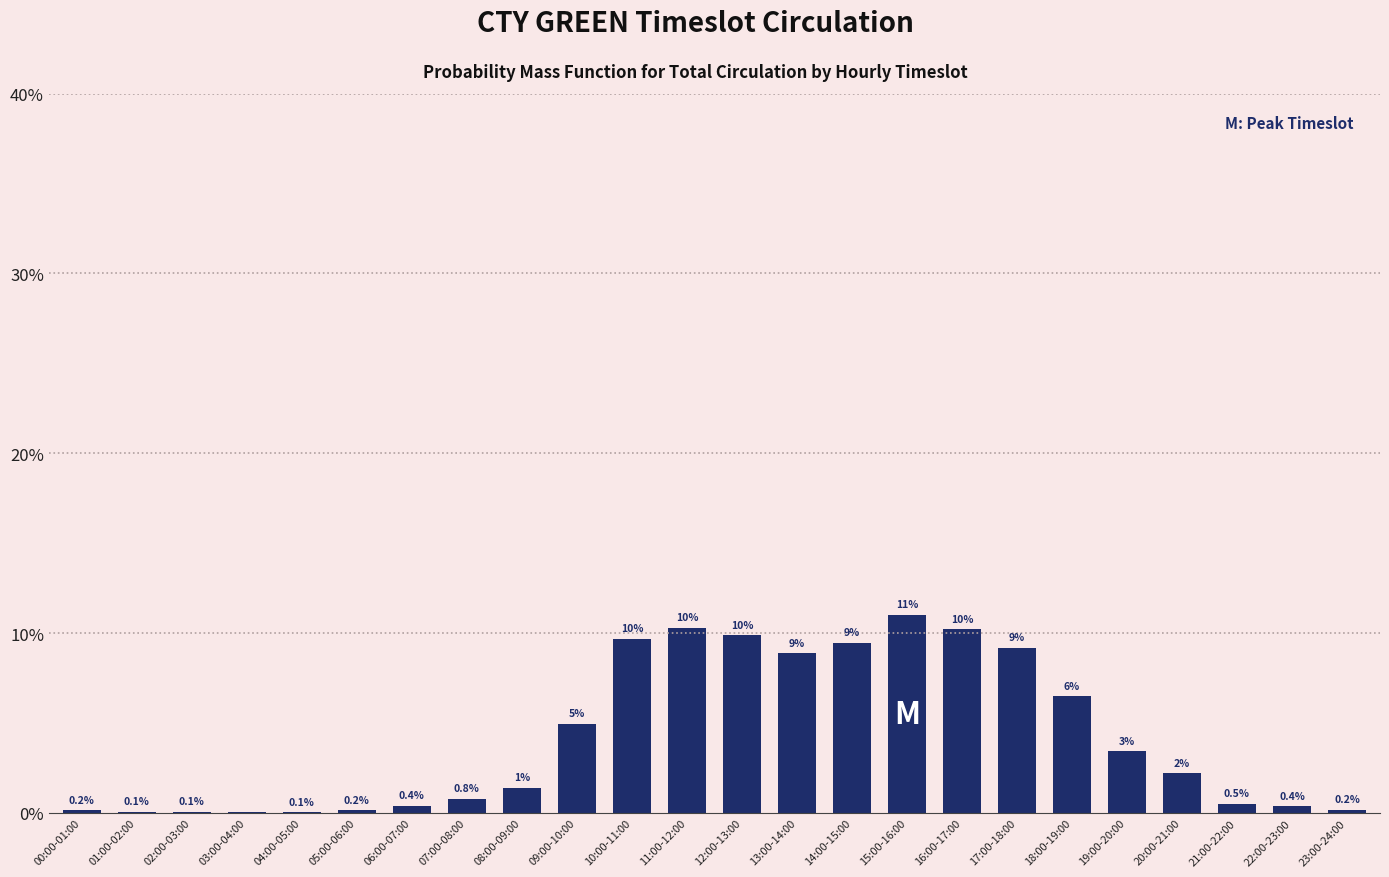

Which category has the highest value across all series?

15:00-16:00